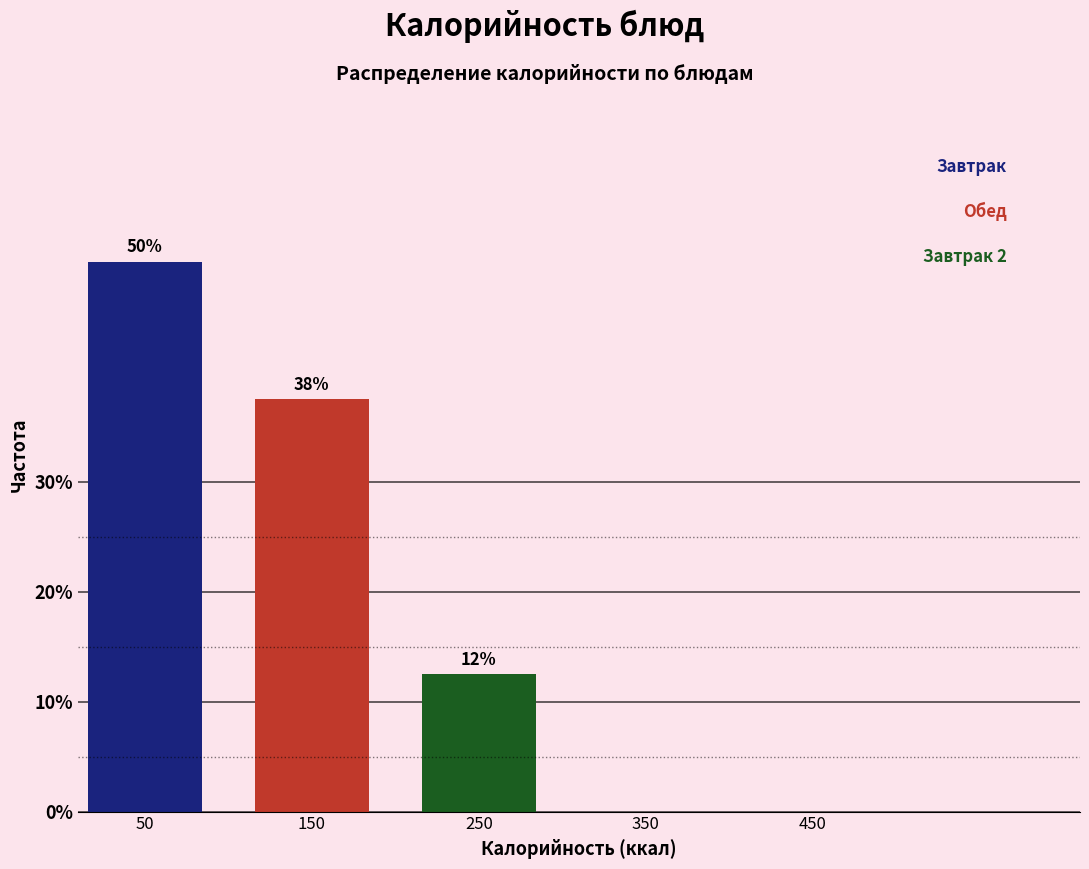

Are the bars horizontal?

No